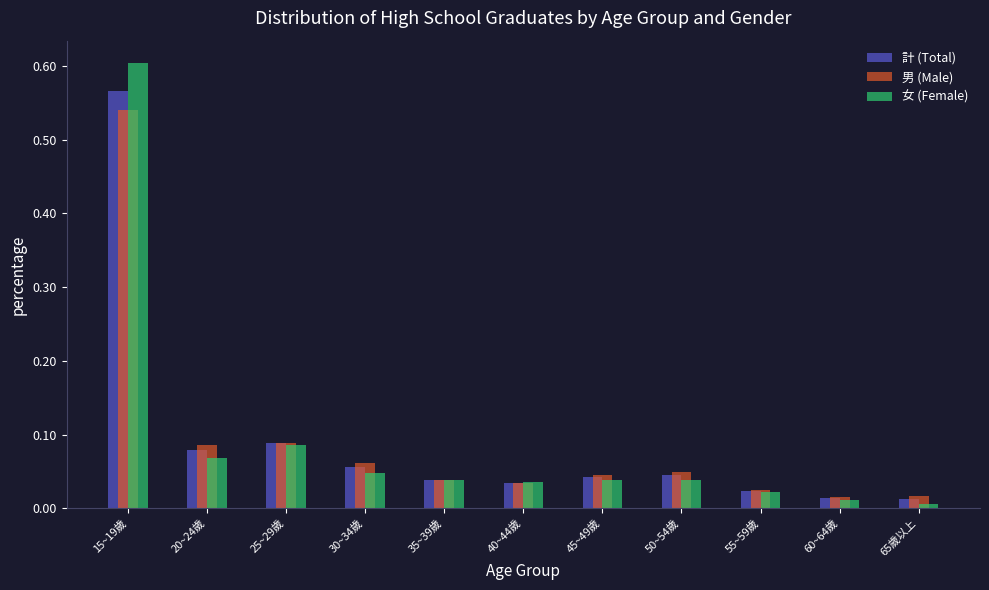

What is the sum of all 計 (Total) values?

1.0